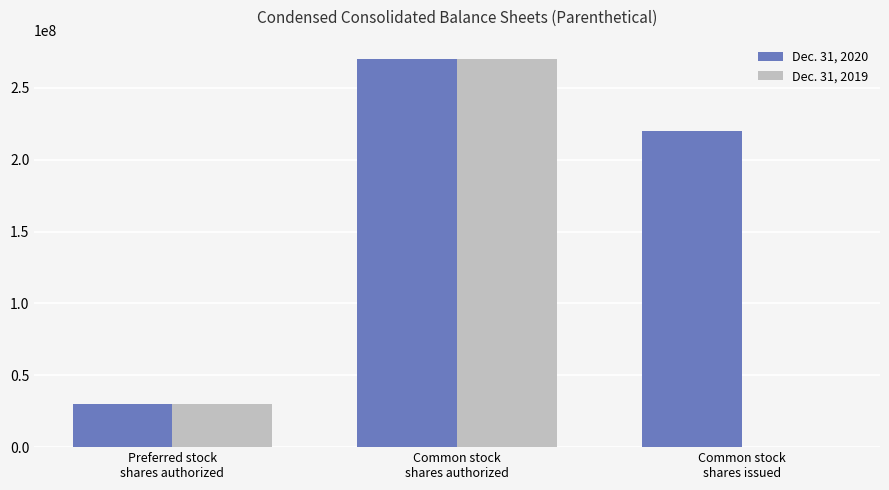

Is it true that Dec. 31, 2020 equals 125445277 at Common stock
shares issued?

False